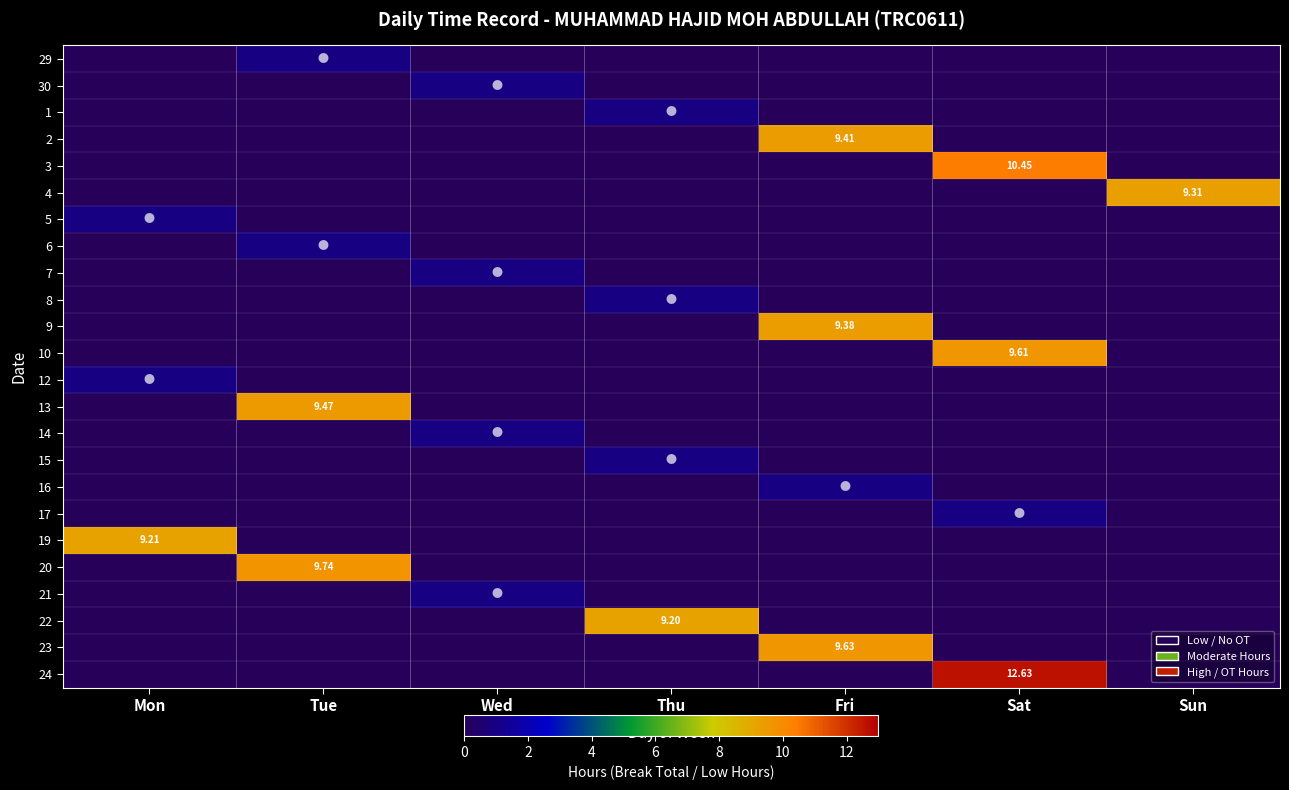

How many categories are shown in the chart?

7